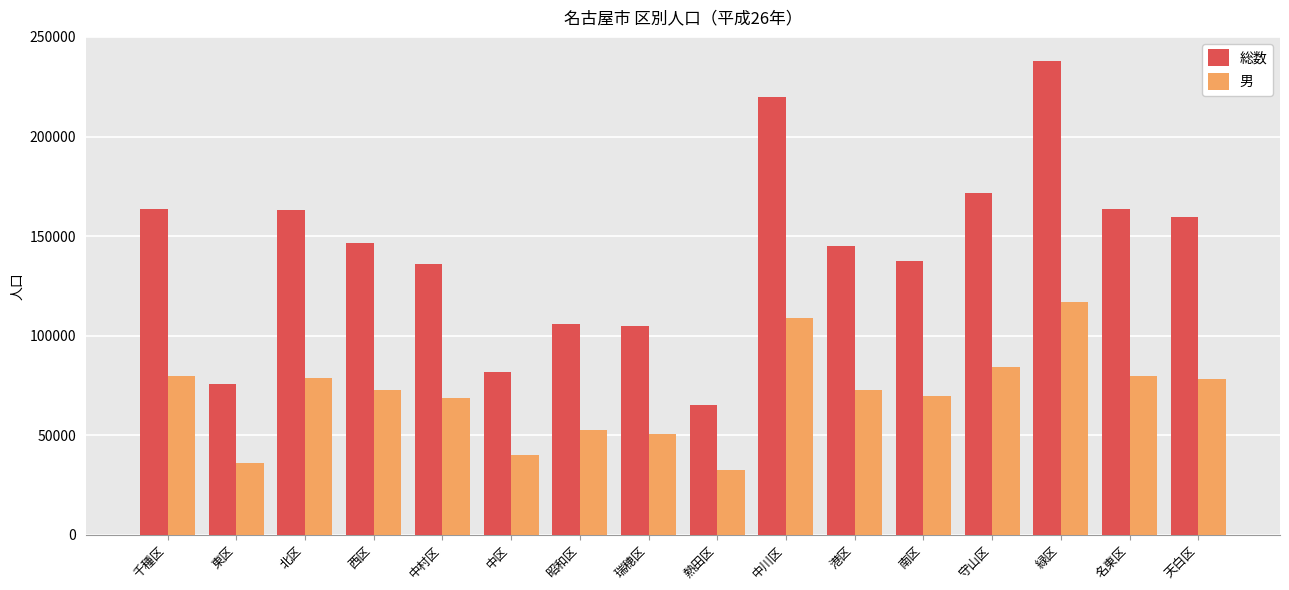

How many data points in 総数 are less than 146259?

8